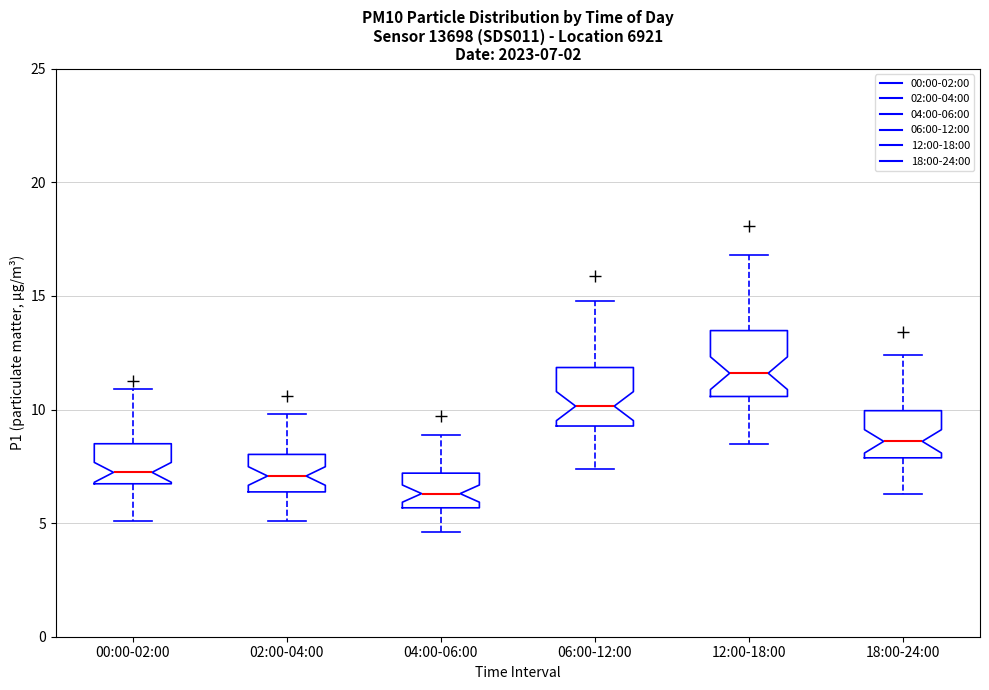

Which box has the highest median line?

12:00-18:00